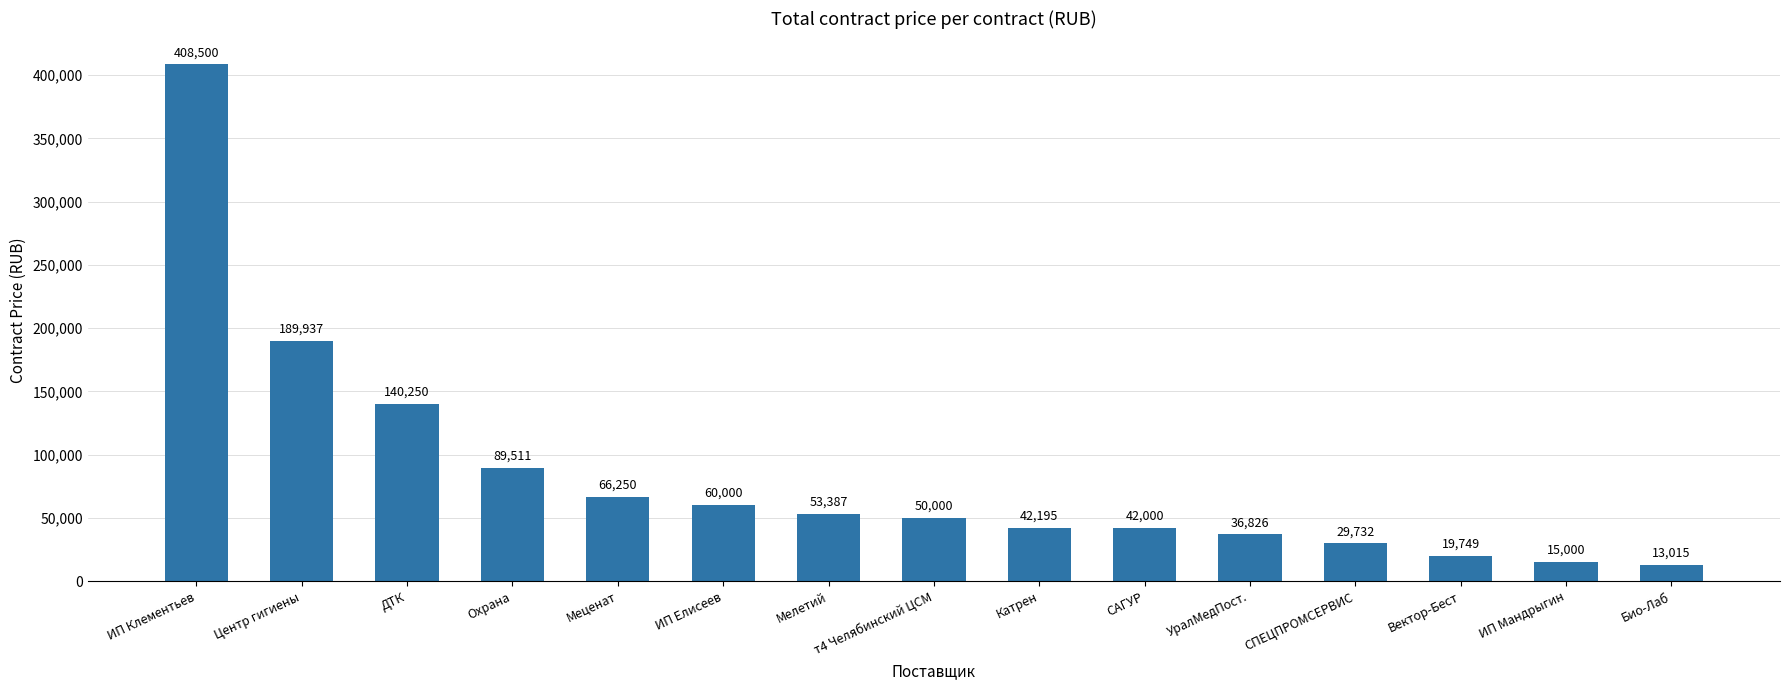

What is the label of the 6th bar from the right?

САГУР